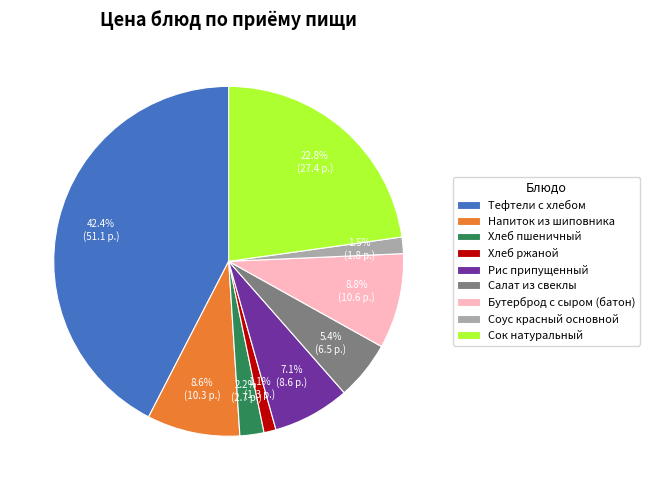

Between Тефтели c хлебом and Салат из свеклы, which is larger?

Тефтели c хлебом